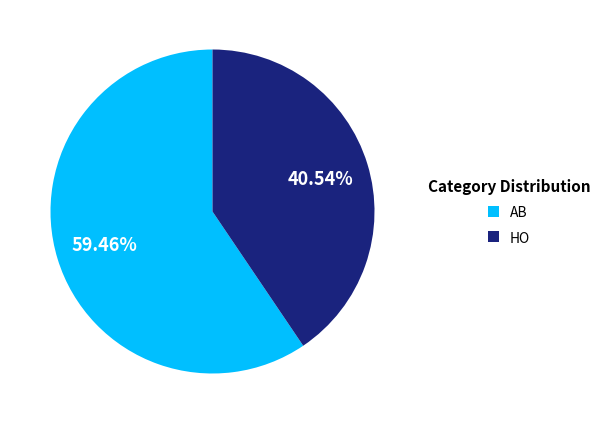

Which category accounts for the majority?

AB